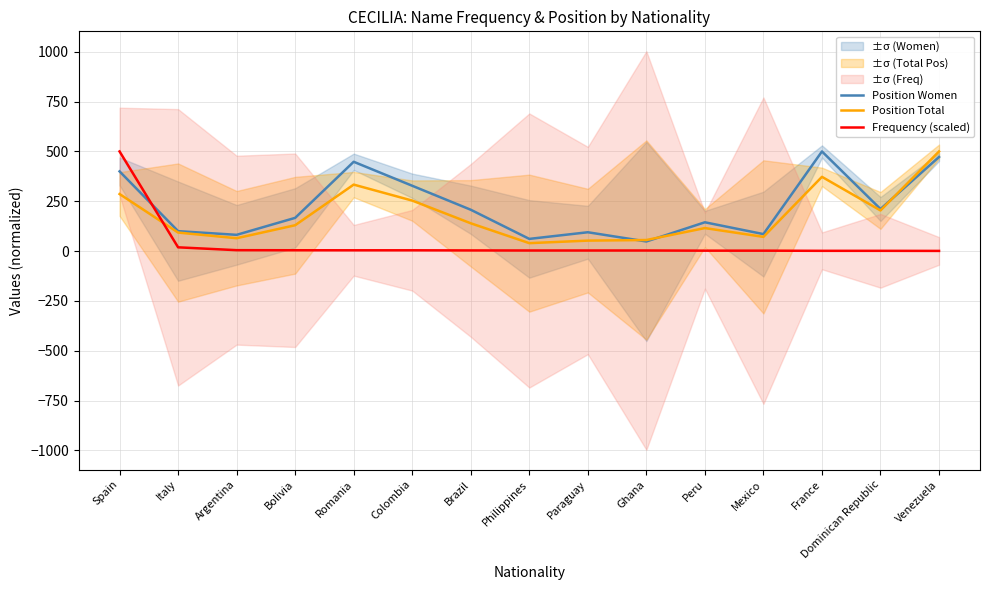

What value does the Position Women series have at Philippines?

61.1